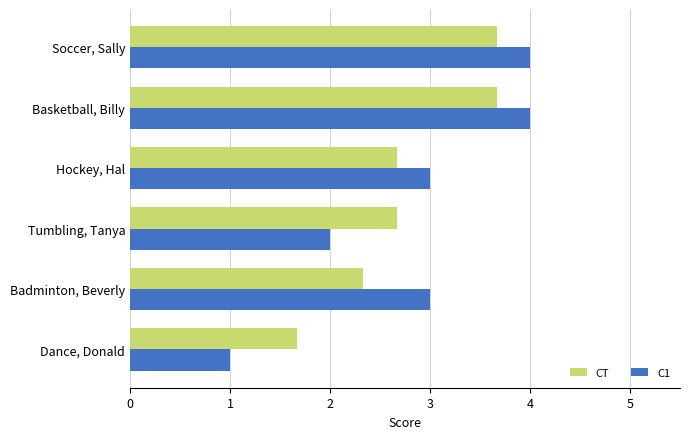

How many data points in CT are less than 2?

1